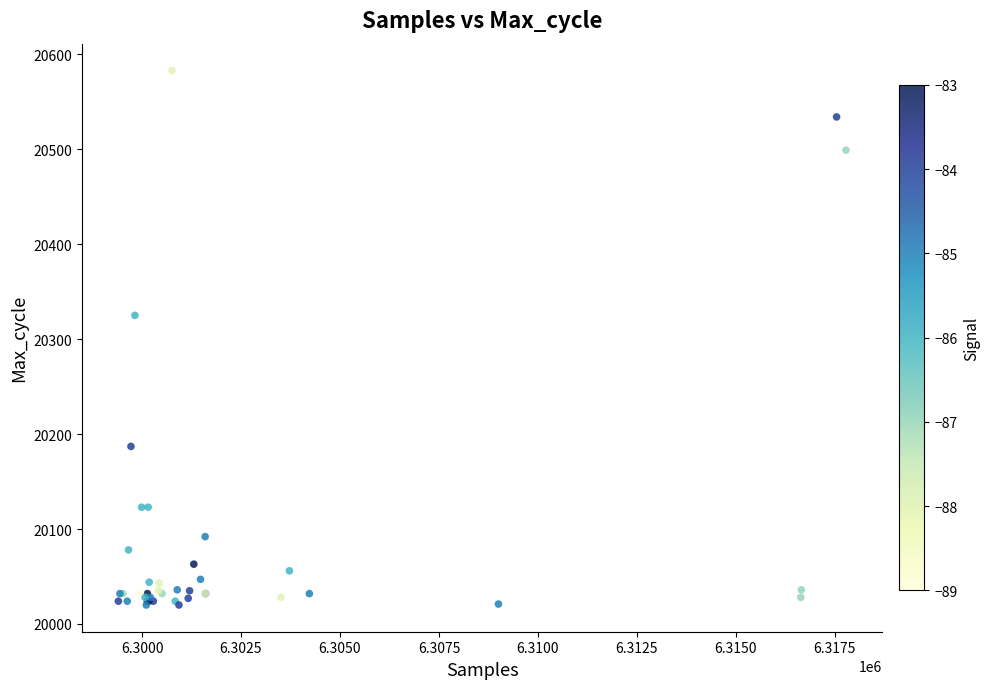

What Y value in the scatter plot is closest to 20301?

20325